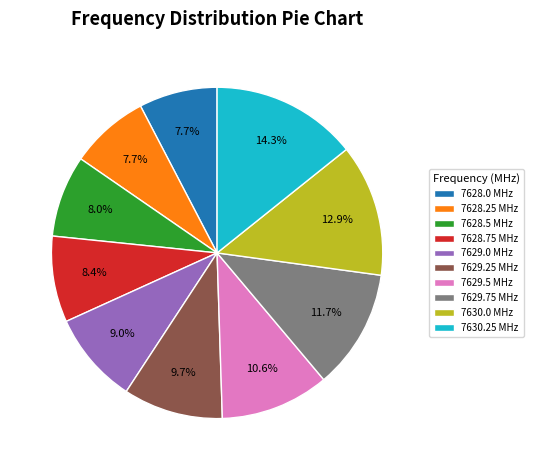

Count the number of slices in the pie.

10